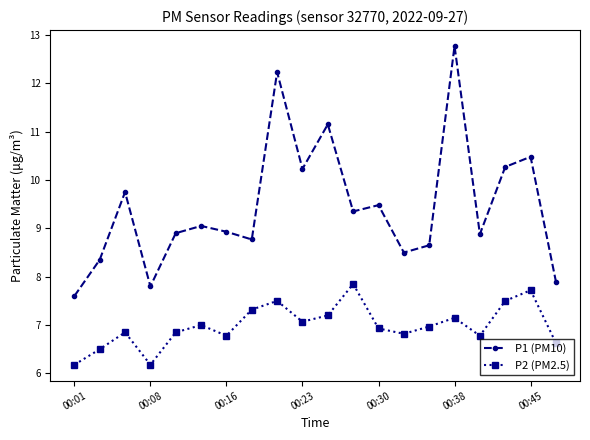

What is the difference between the second highest and minimum values in the P2 (PM2.5) series?

1.5